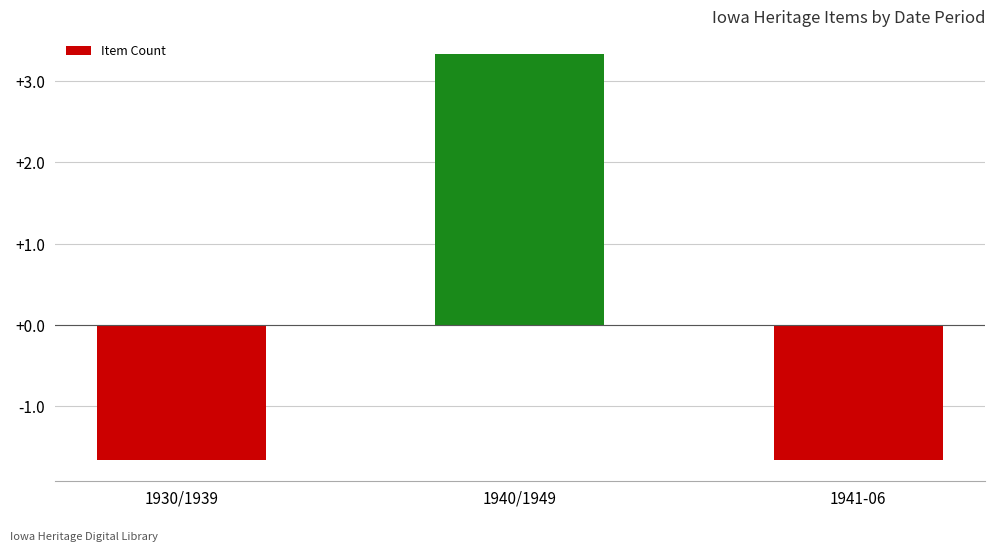

What is the minimum value shown in the chart?

-1.7